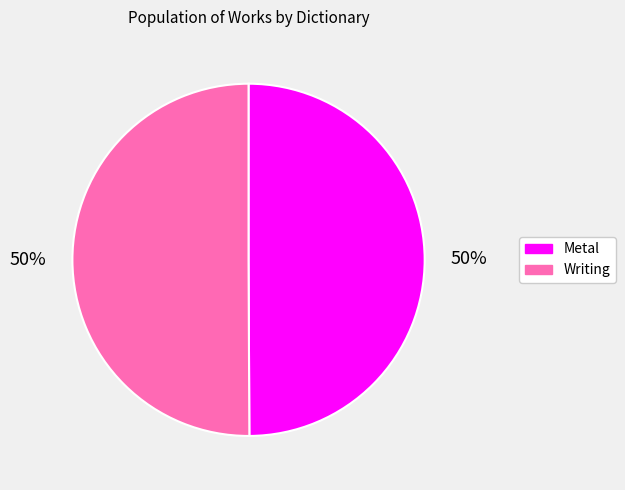

What is the ratio of the value at Metal to the value at Writing?

1.0